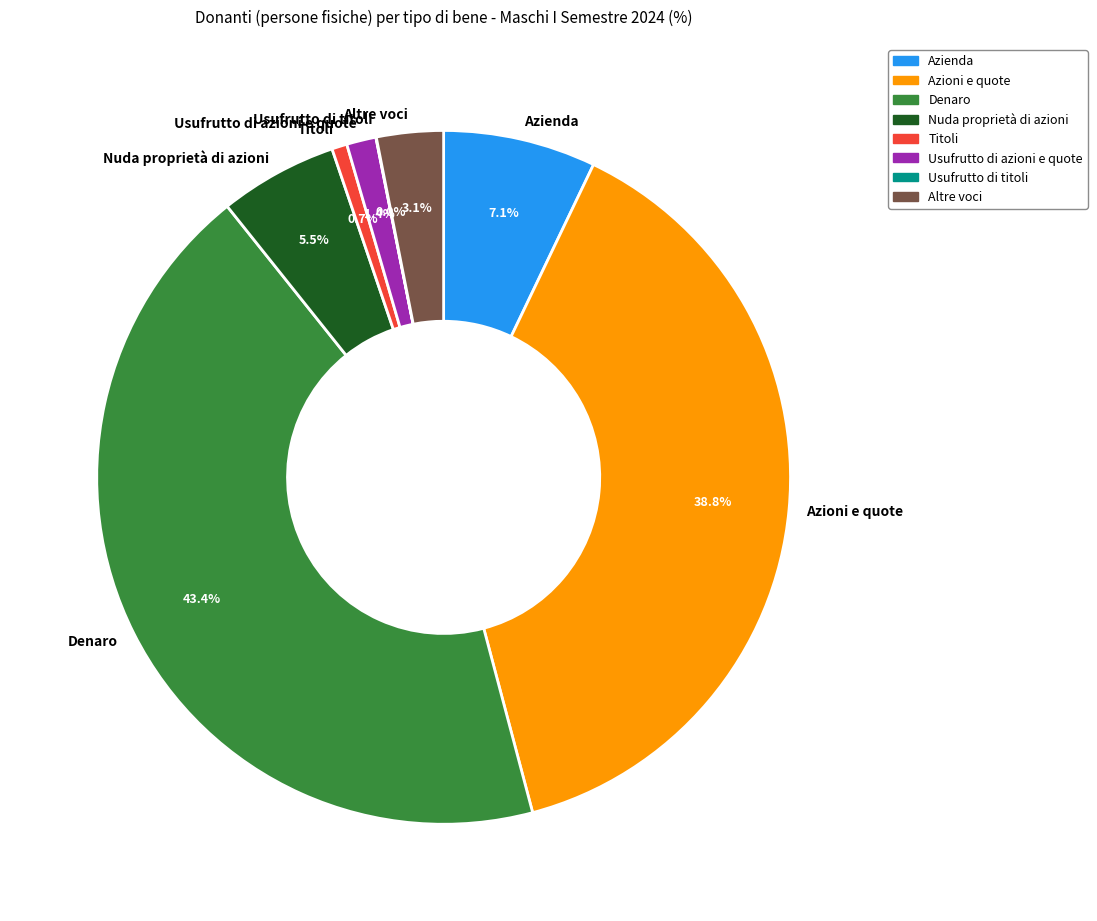

Which slice is the largest?

Denaro